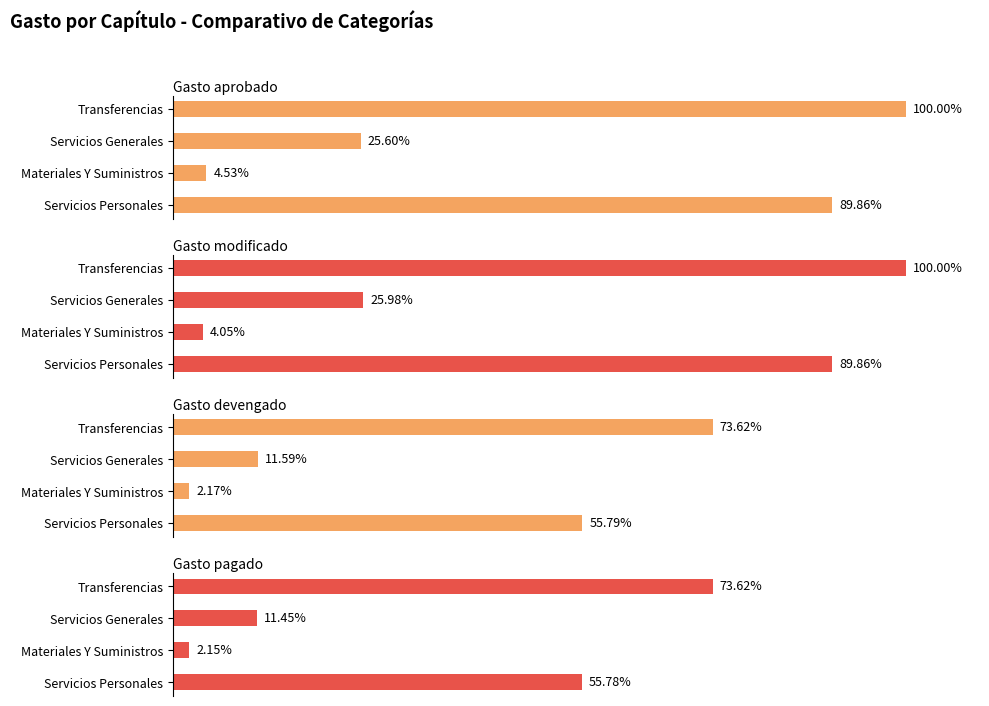

Rank the series by their maximum value, from highest to lowest.

Gasto aprobado, Gasto modificado, Gasto devengado, Gasto pagado